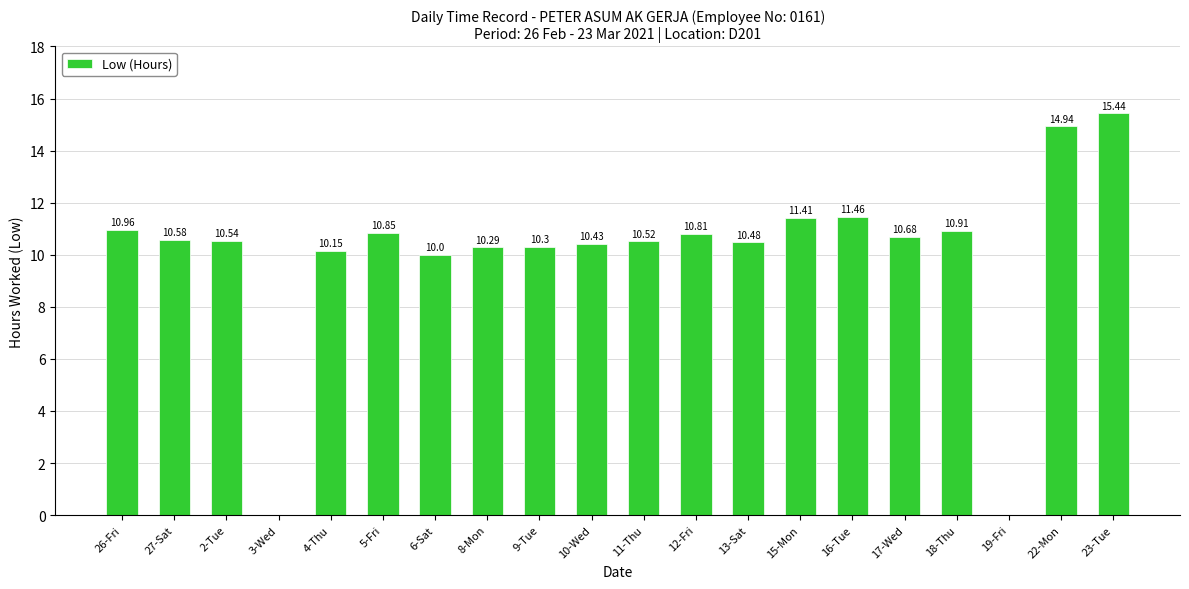

What is the ratio of the value at 17-Wed to the value at 13-Sat?

1.0